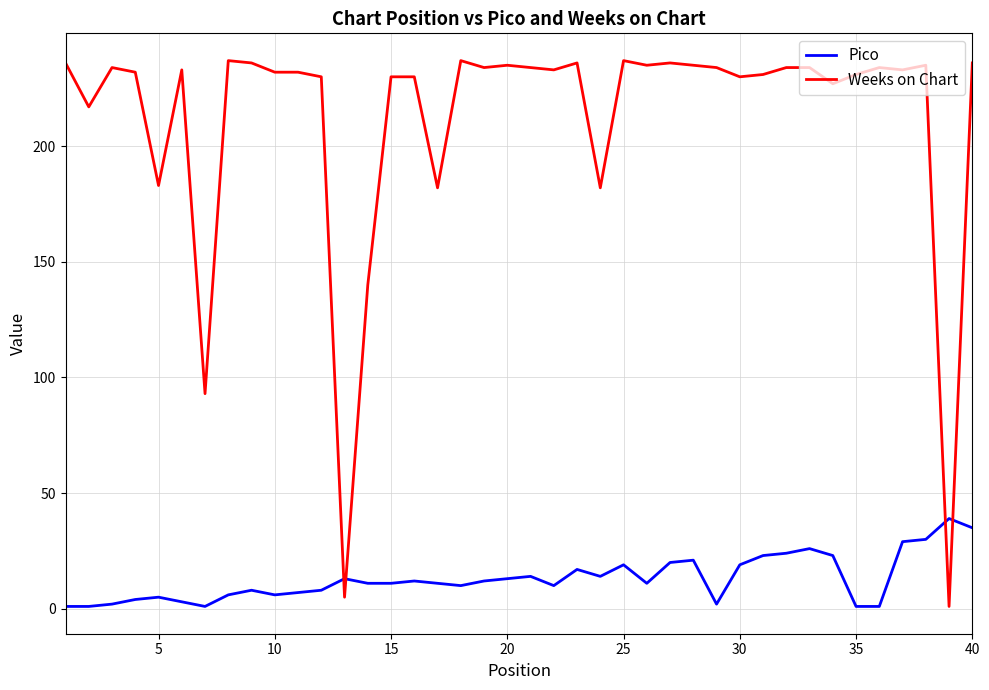

Does the chart display data point markers on the line(s)?

No